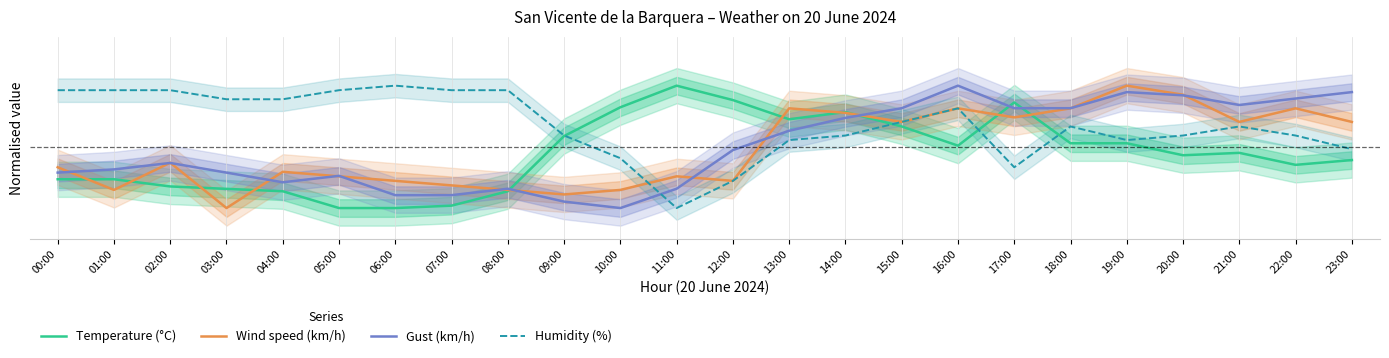

In Temperature (°C), how many points are higher than both neighbors (excluding endpoints)?

4